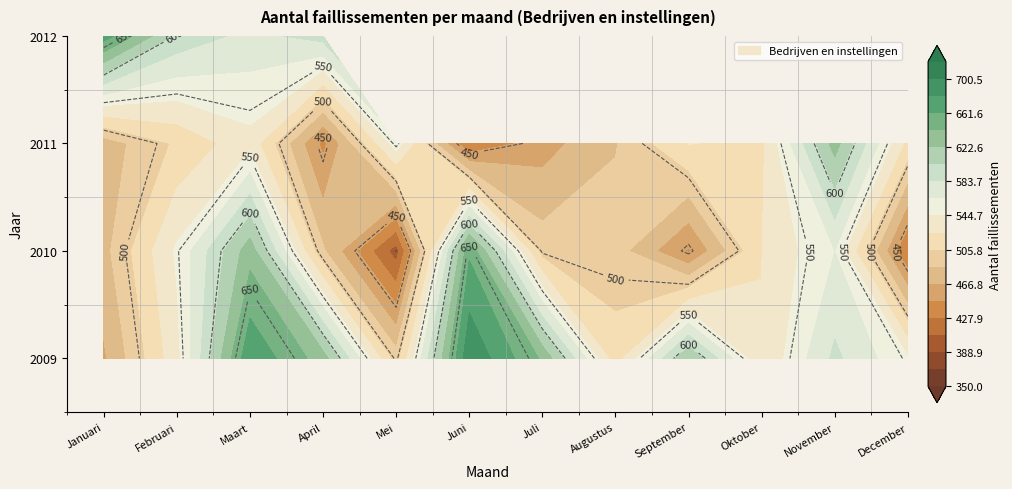

Which series changed the most between Oktober and December?

2010